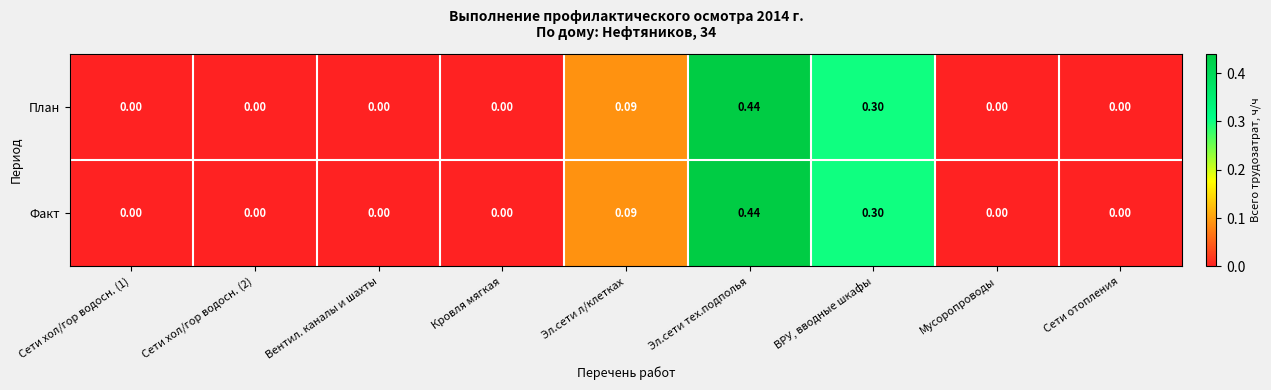

At which category is the sum across all series the highest?

Эл.сети тех.подполья